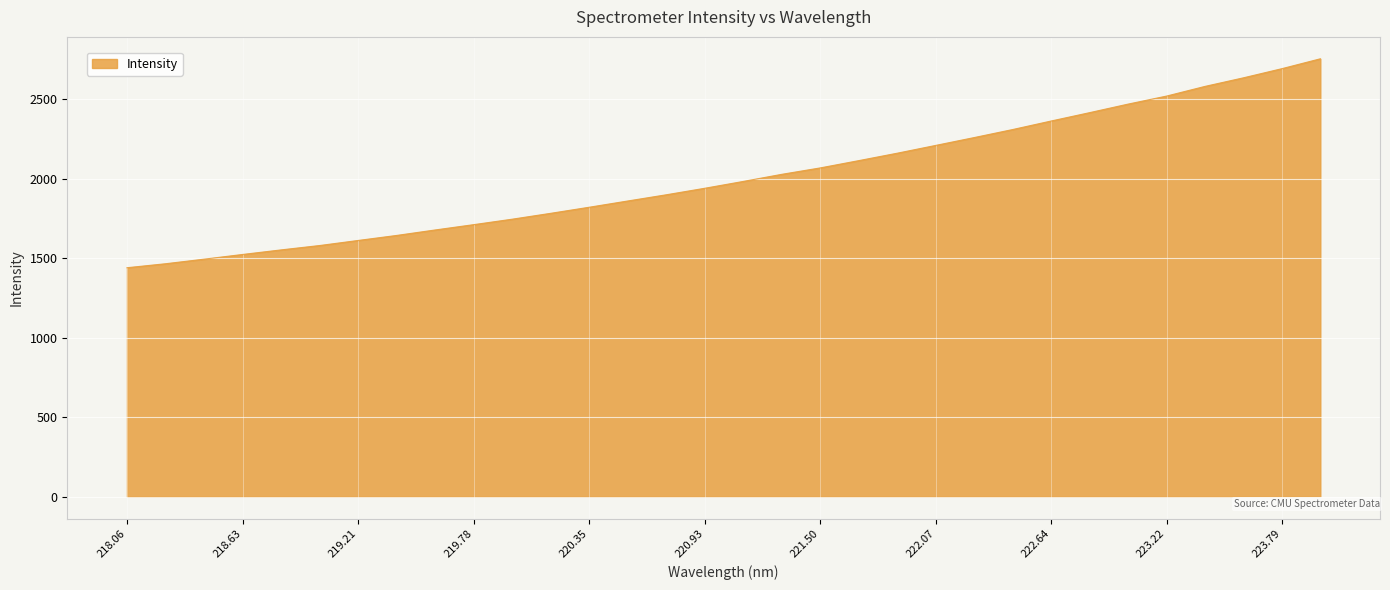

What is the difference between the maximum and minimum values?

1314.9